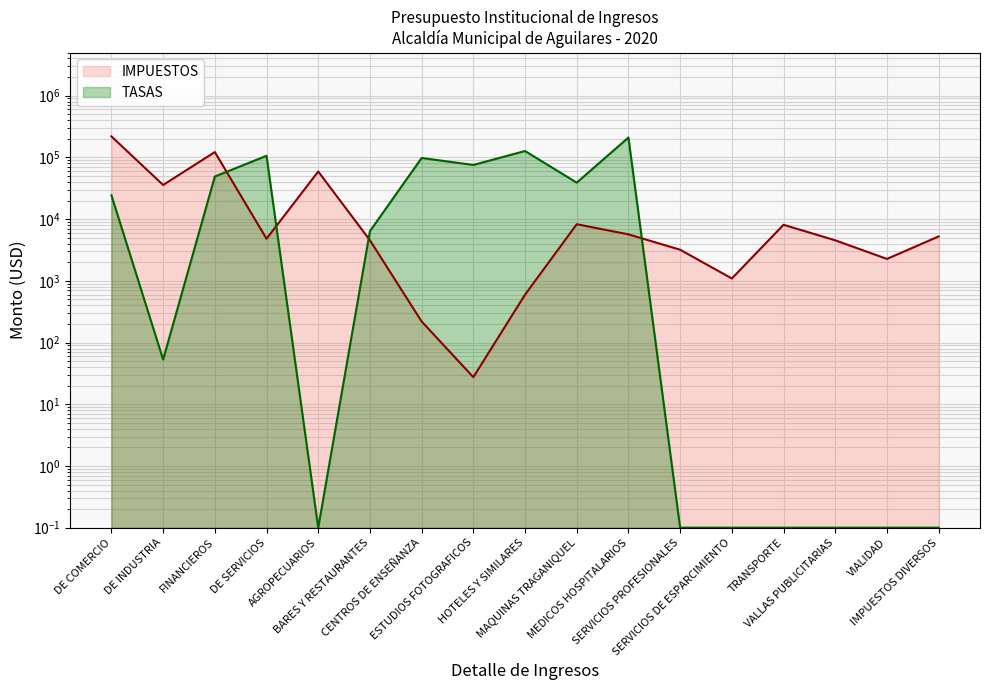

At IMPUESTOS DIVERSOS, list the series in order from smallest to largest.

TASAS, IMPUESTOS